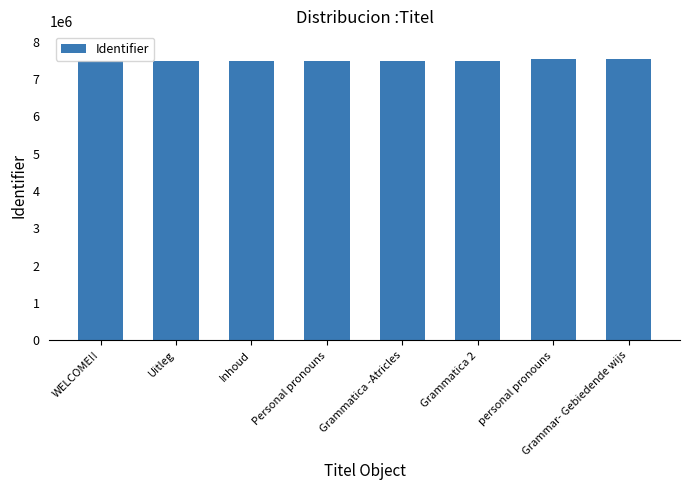

True or false: the data shows 7484867 at Personal pronouns.

True